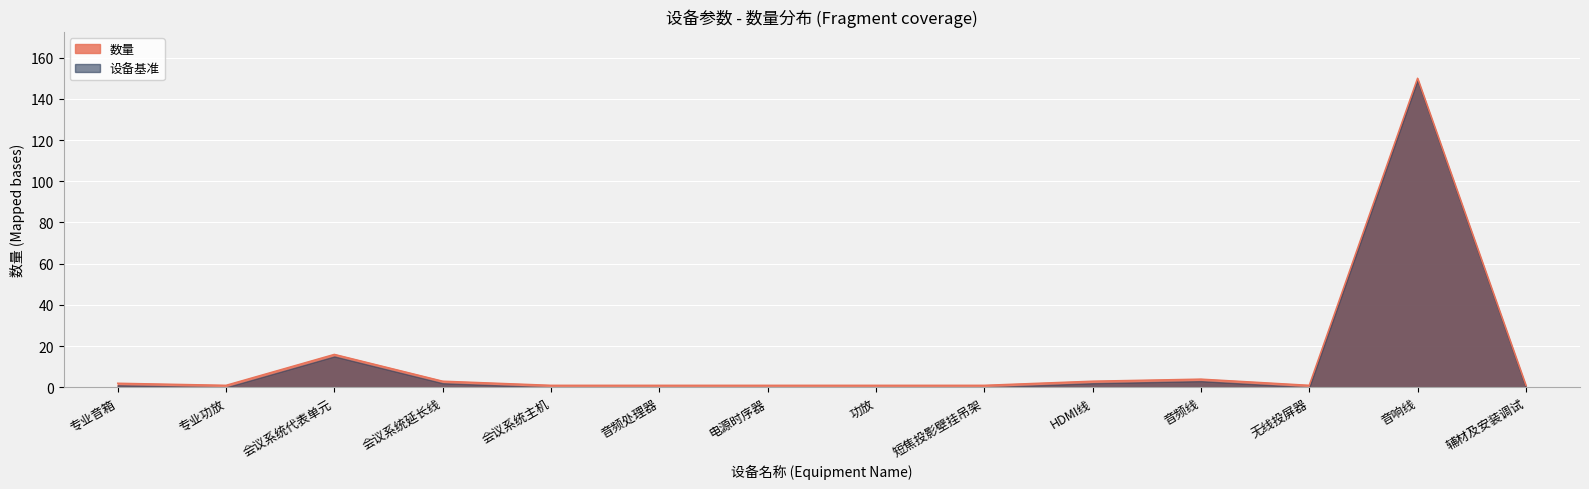

What value does the data have at 会议系统代表单元, to the nearest 10?

20